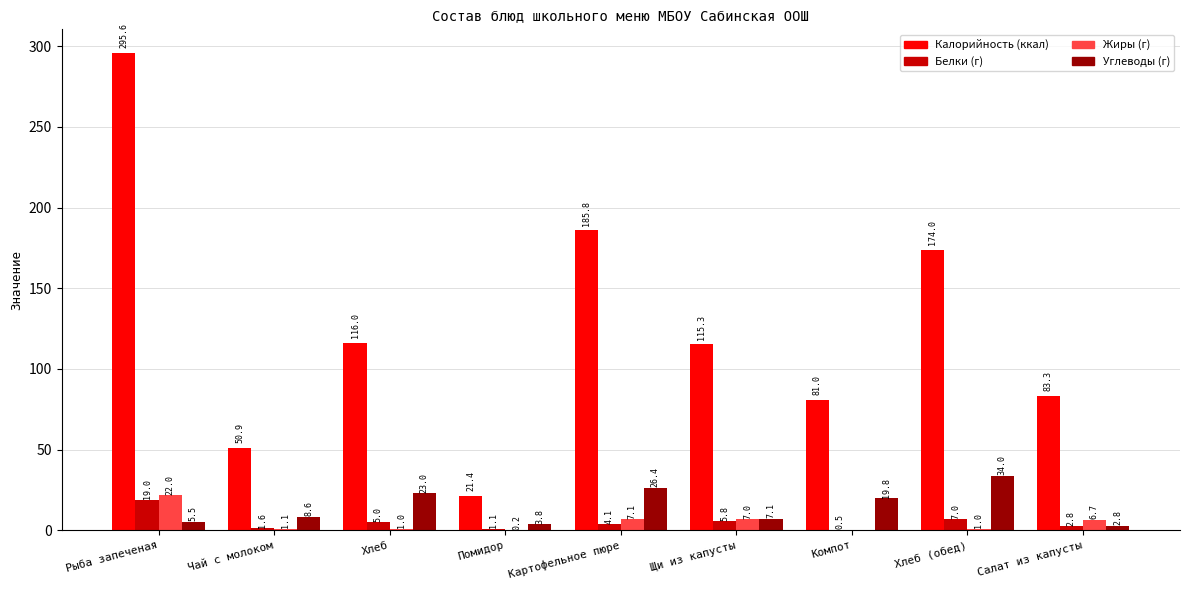

What is the total value across all series at Компот?

101.3